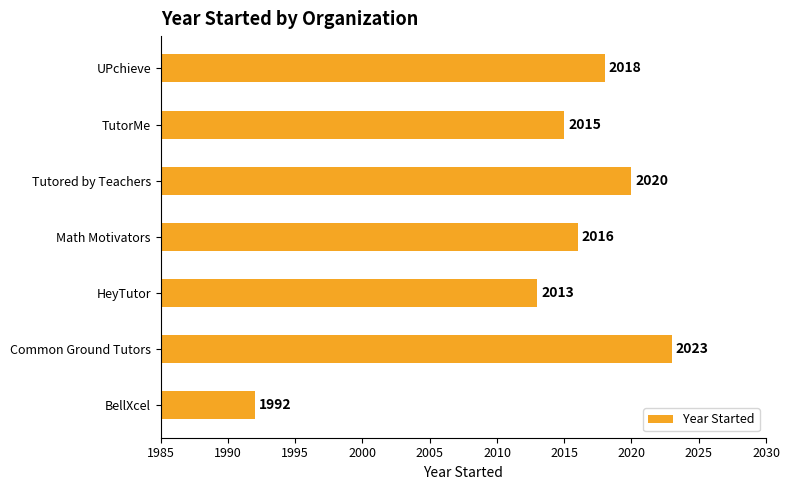

Rank the categories by value from lowest to highest.

BellXcel, HeyTutor, TutorMe, Math Motivators, UPchieve, Tutored by Teachers, Common Ground Tutors